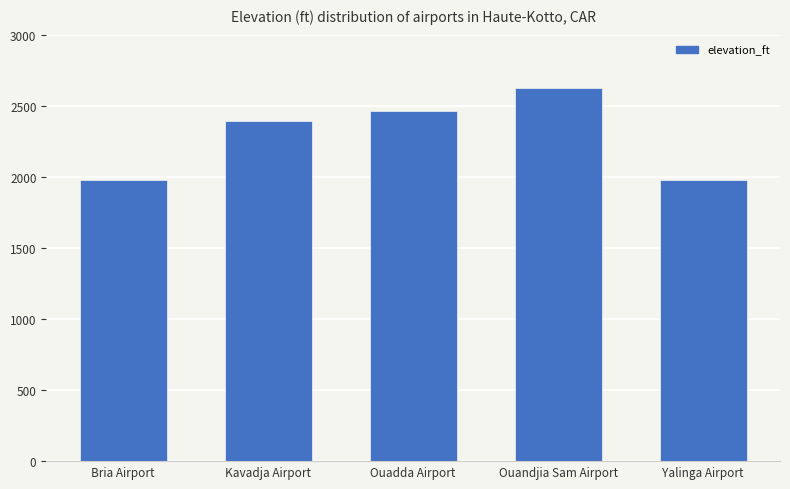

At which label is the value closest to 2300?

Kavadja Airport